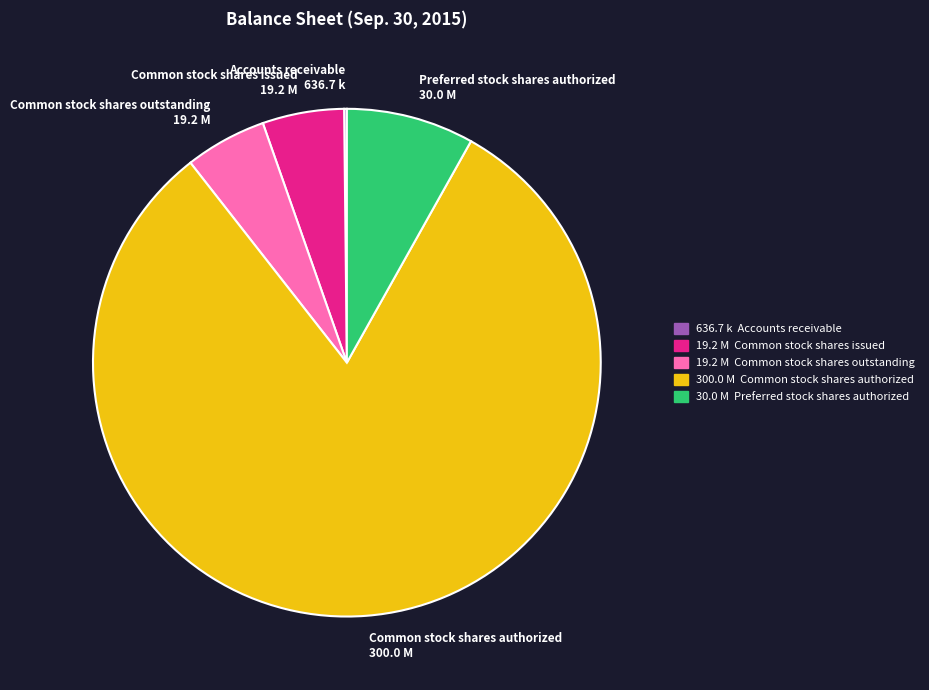

What is the ratio of the value at Common stock shares issued to the value at Preferred stock shares authorized?

0.6